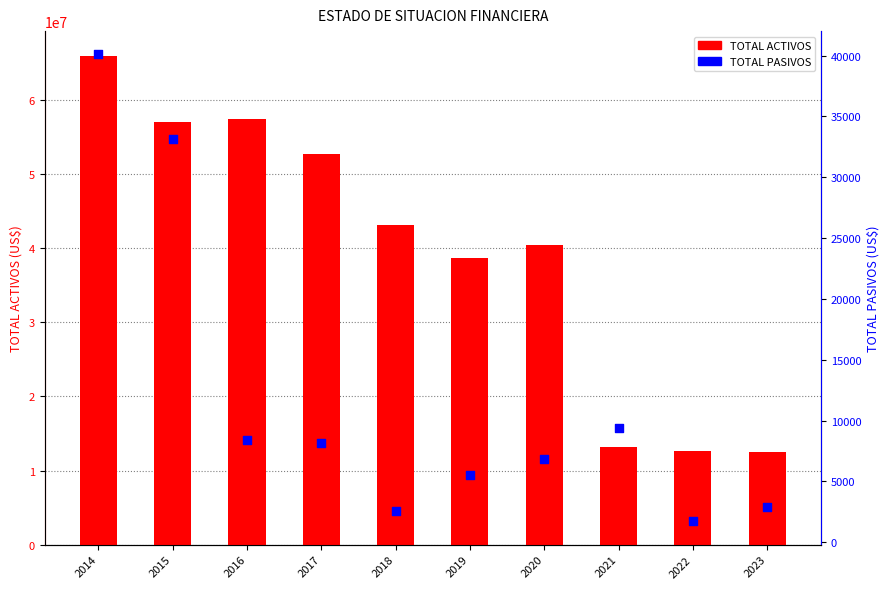

Which series has the largest Y range (max minus min)?

TOTAL ACTIVOS